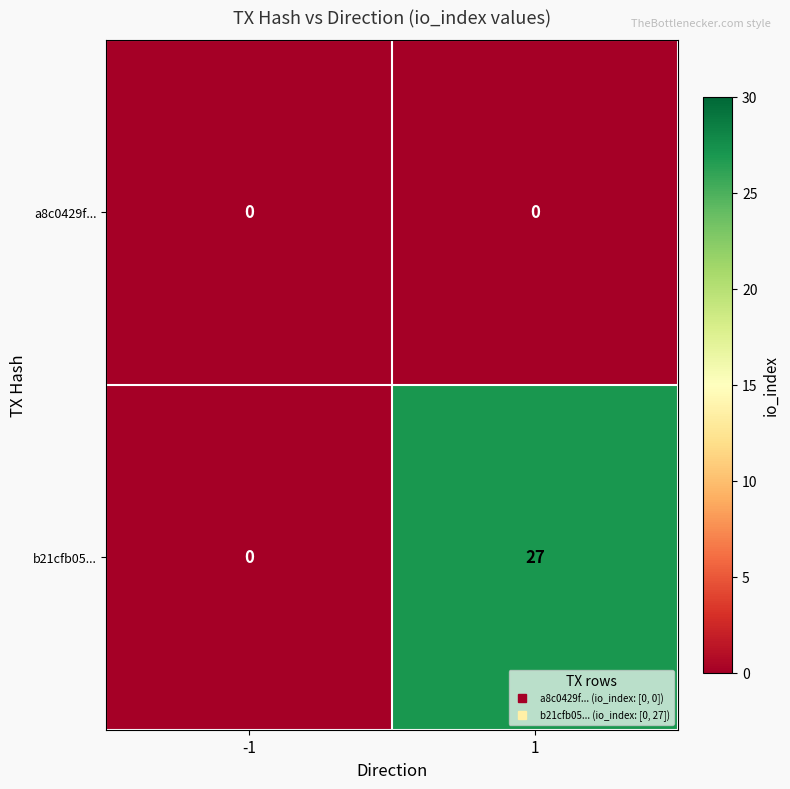

Reading left to right, transcribe all the data shown in this chart.

a8c0429f...: -1=0	1=0
b21cfb05...: -1=0	1=27